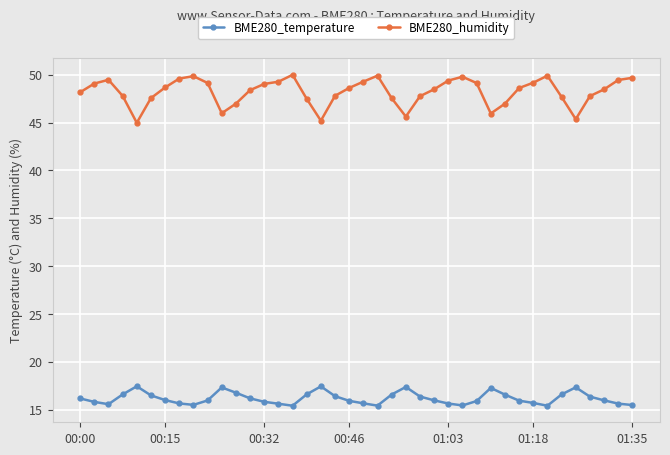

What is the sum of all BME280_temperature values?

647.7